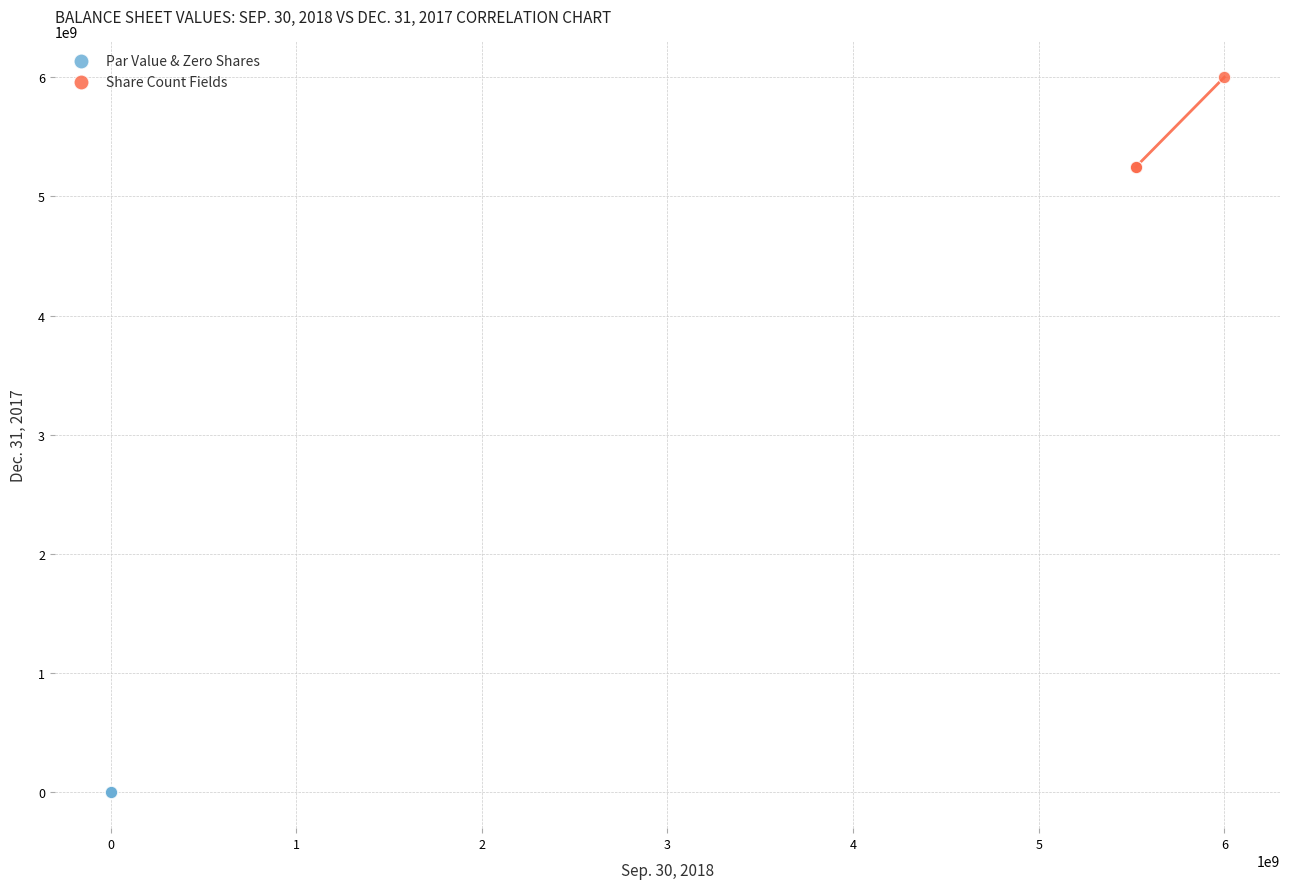

Which series reaches the minimum Y coordinate?

Par Value & Zero Shares